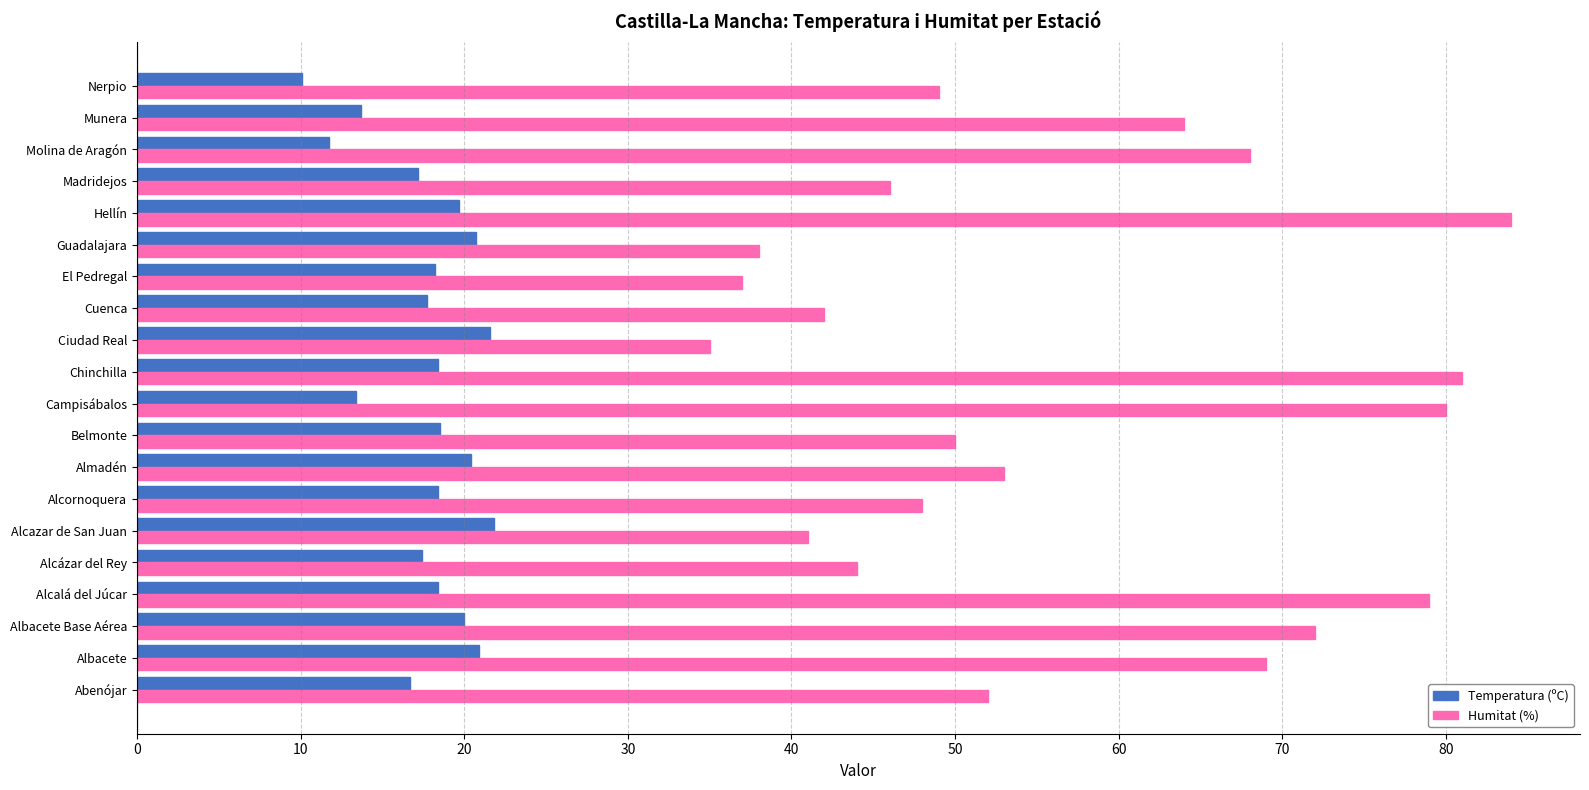

What is the lowest value of the Humitat (%) series?

35.0